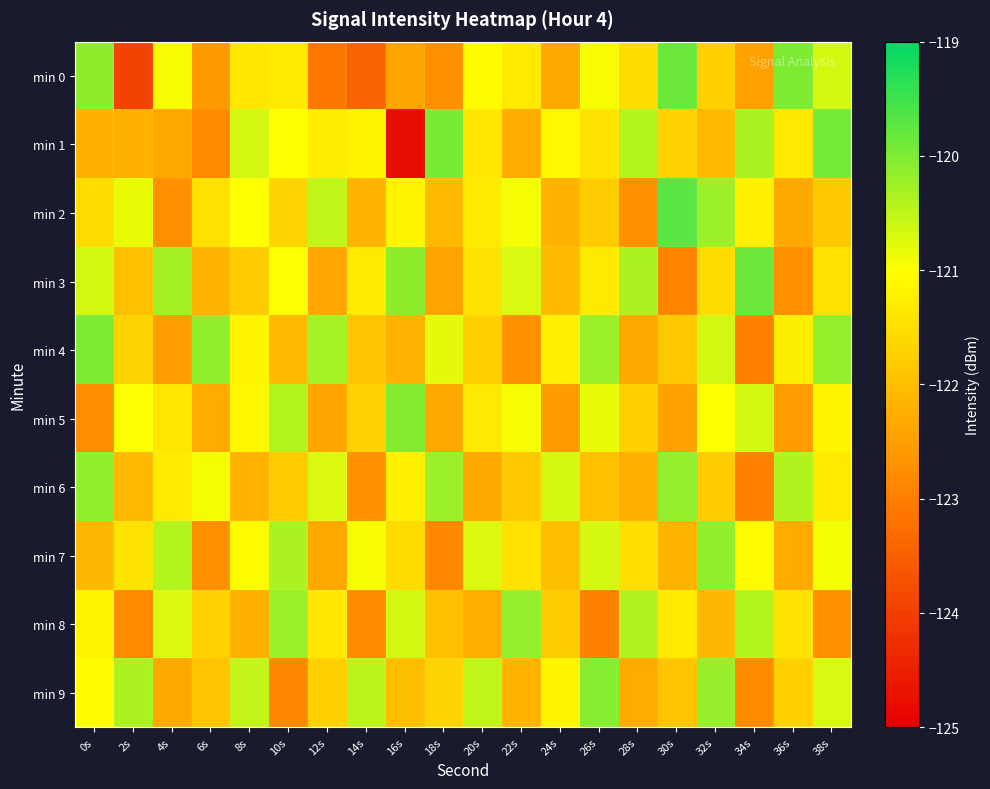

What is the total value across all series at 12s?

-1216.2